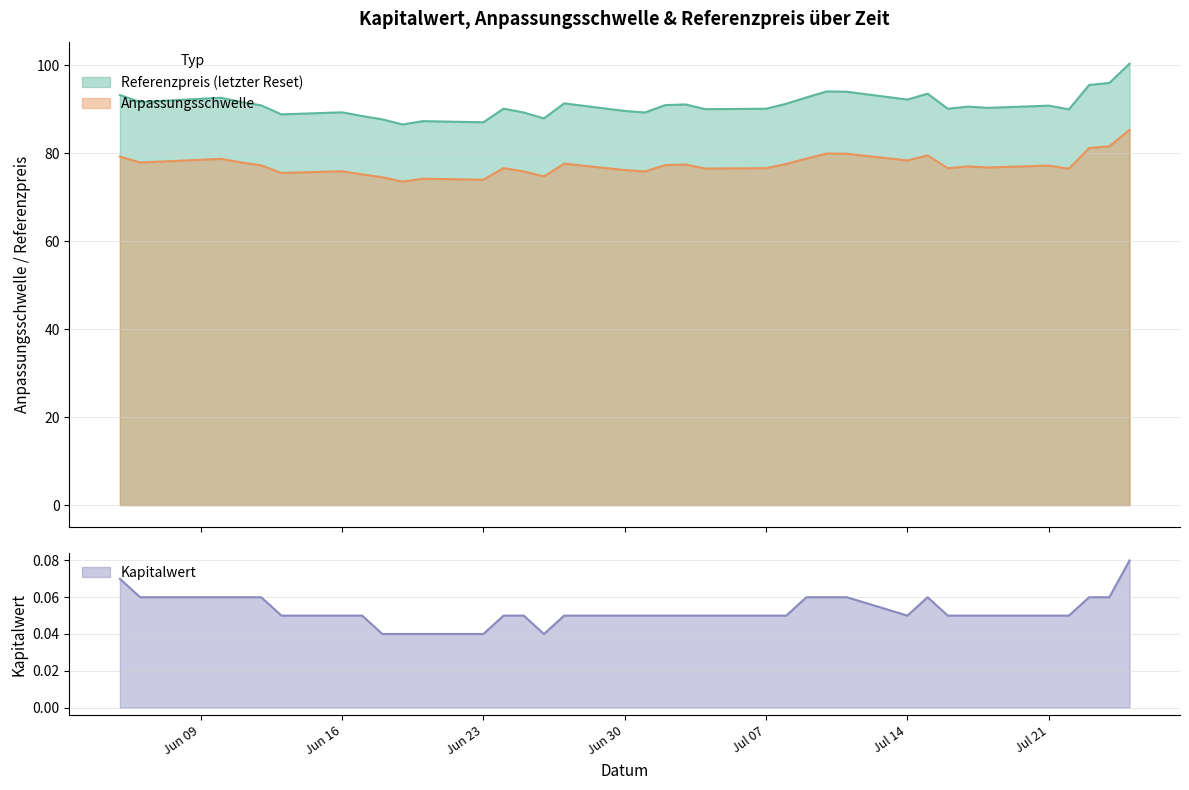

What is the minimum value for Anpassungsschwelle?

73.6